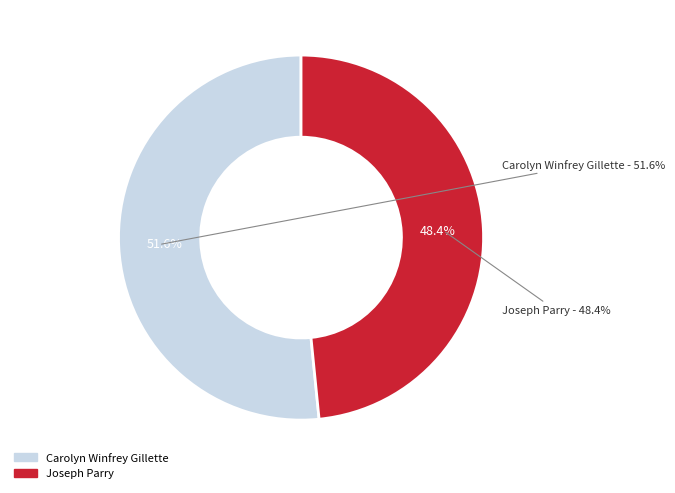

Rank the categories by value from lowest to highest.

Joseph Parry, Carolyn Winfrey Gillette